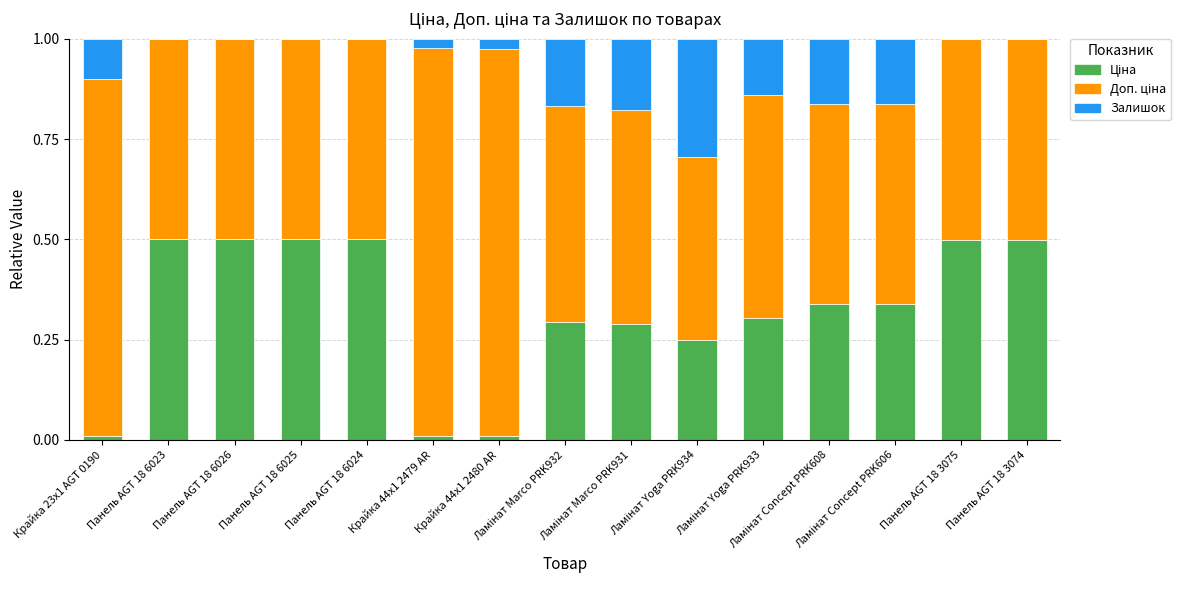

Are the bars horizontal?

No